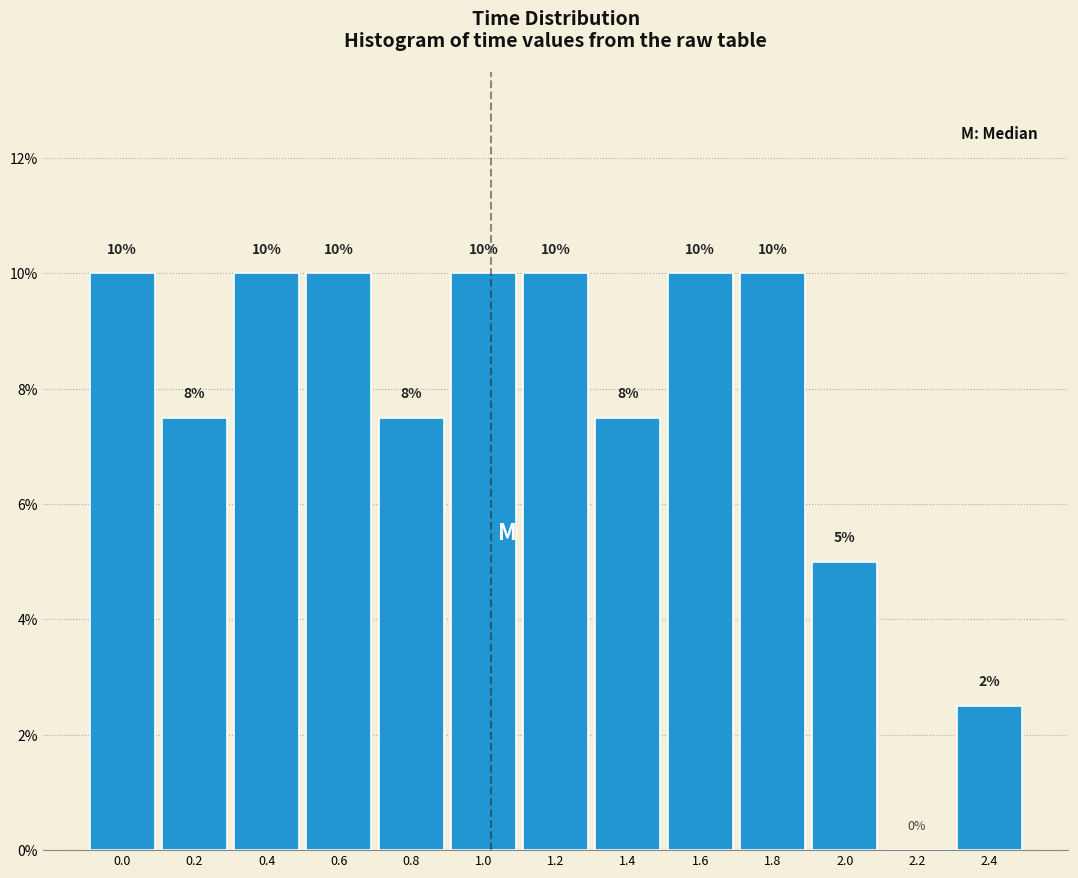

Is it true that the value at 0.4 is 10.0?

True